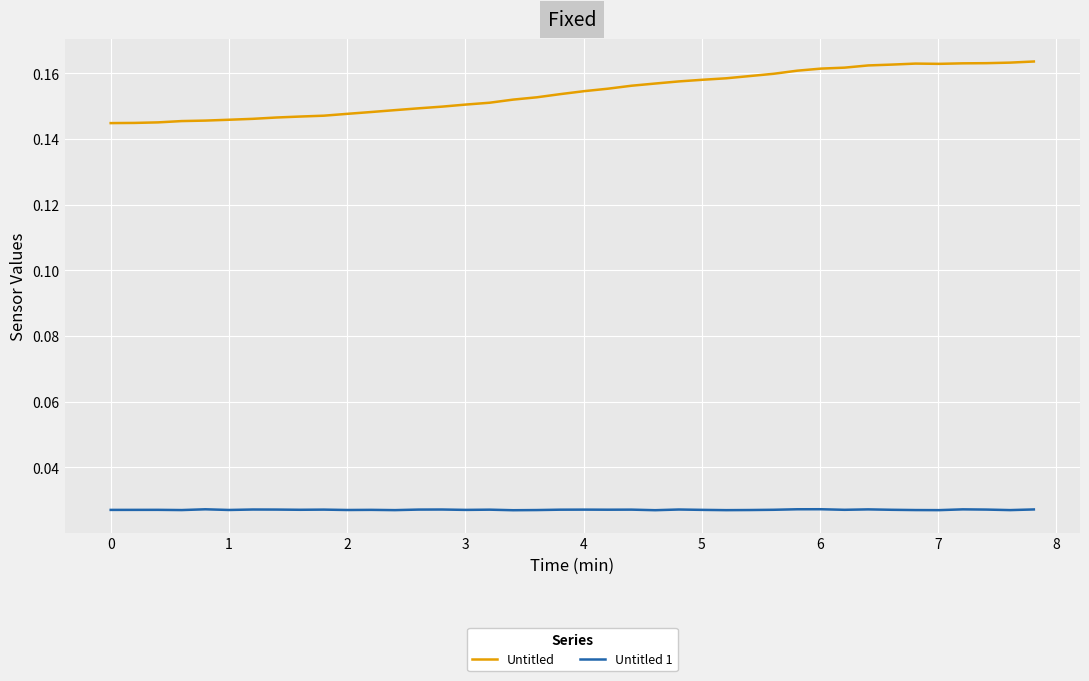

True or false: Untitled and Untitled 1 cross at least once.

False